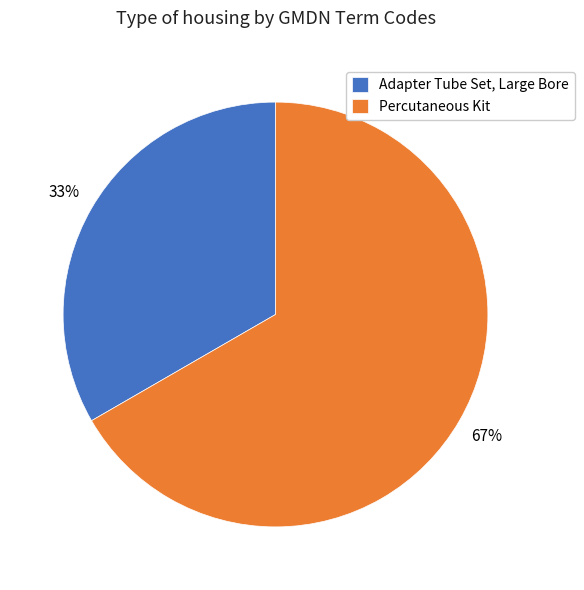

Count the number of slices in the pie.

2